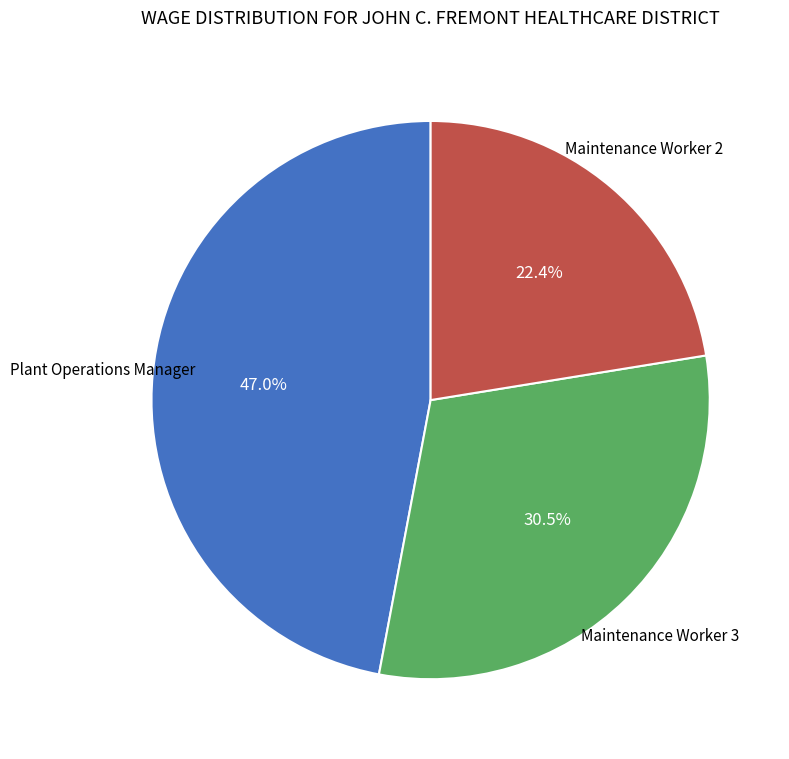

Which category has the smallest portion of the pie?

Maintenance Worker 2